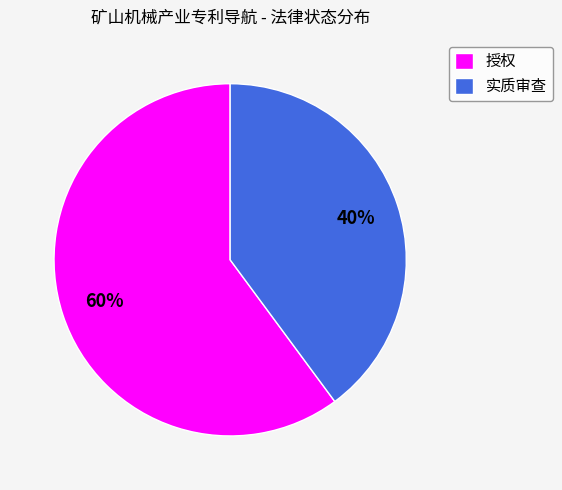

The 授权 slice represents 60% of the pie. True or false?

True